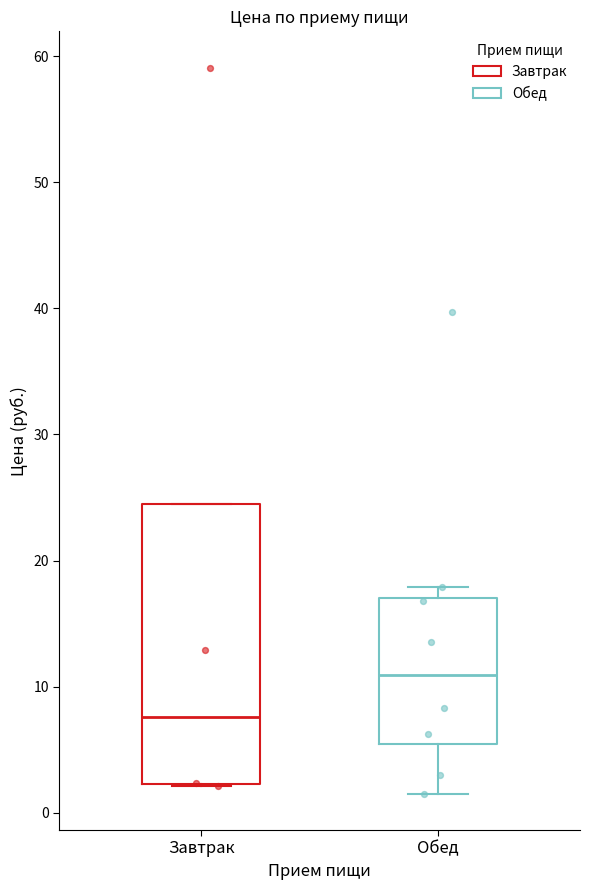

Reading left to right, read every box against the y-axis: the position of its median line, the range the box covers, and the ends of its whiskers. The values are not printed on the chart, so give them approximately, as read against the axis.

Завтрак: median 8, box 2 to 24, whiskers 2 to 24
Обед: median 11, box 5 to 17, whiskers 2 to 18